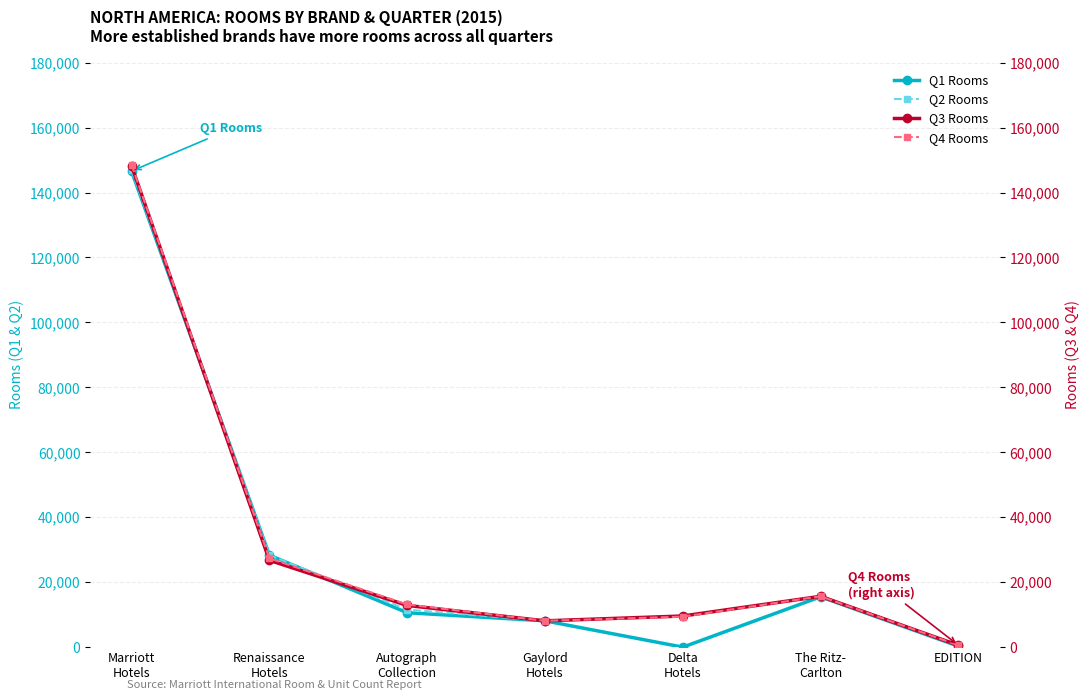

What is the difference between the maximum and minimum values in the Q2 Rooms series?

146306